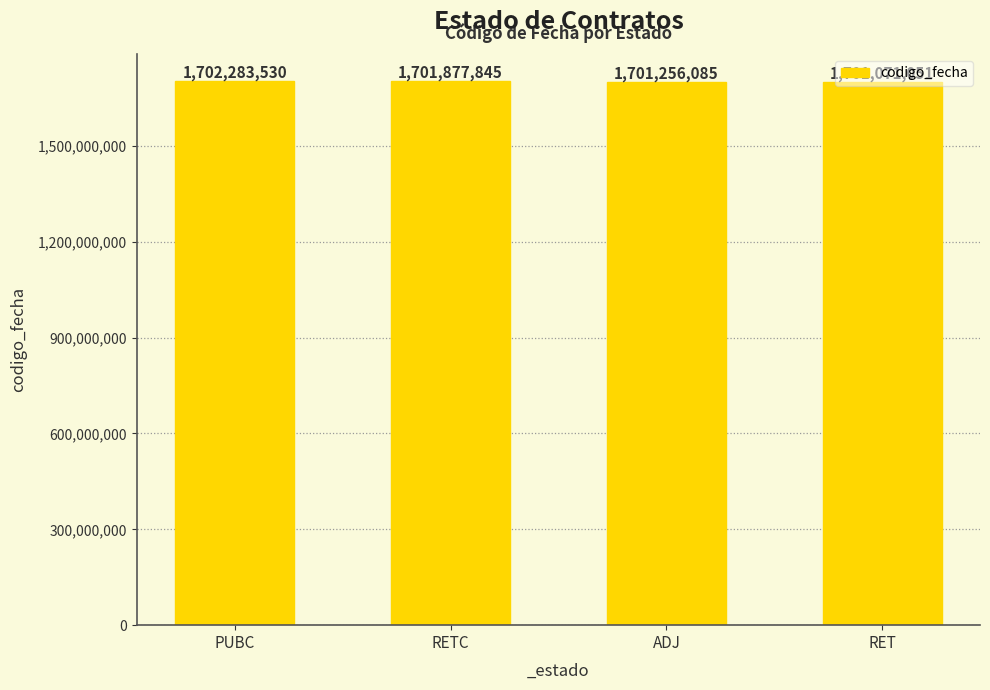

What is the label of the 2nd bar from the right?

ADJ